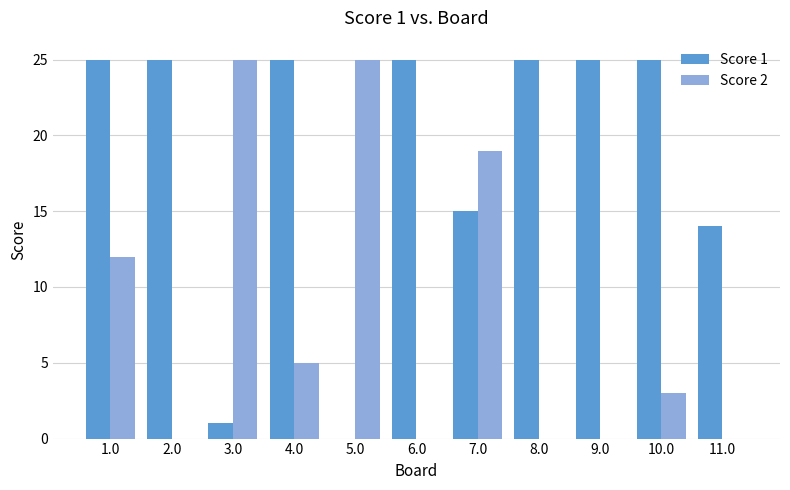

At which label is Score 1 closest to 12?

11.0